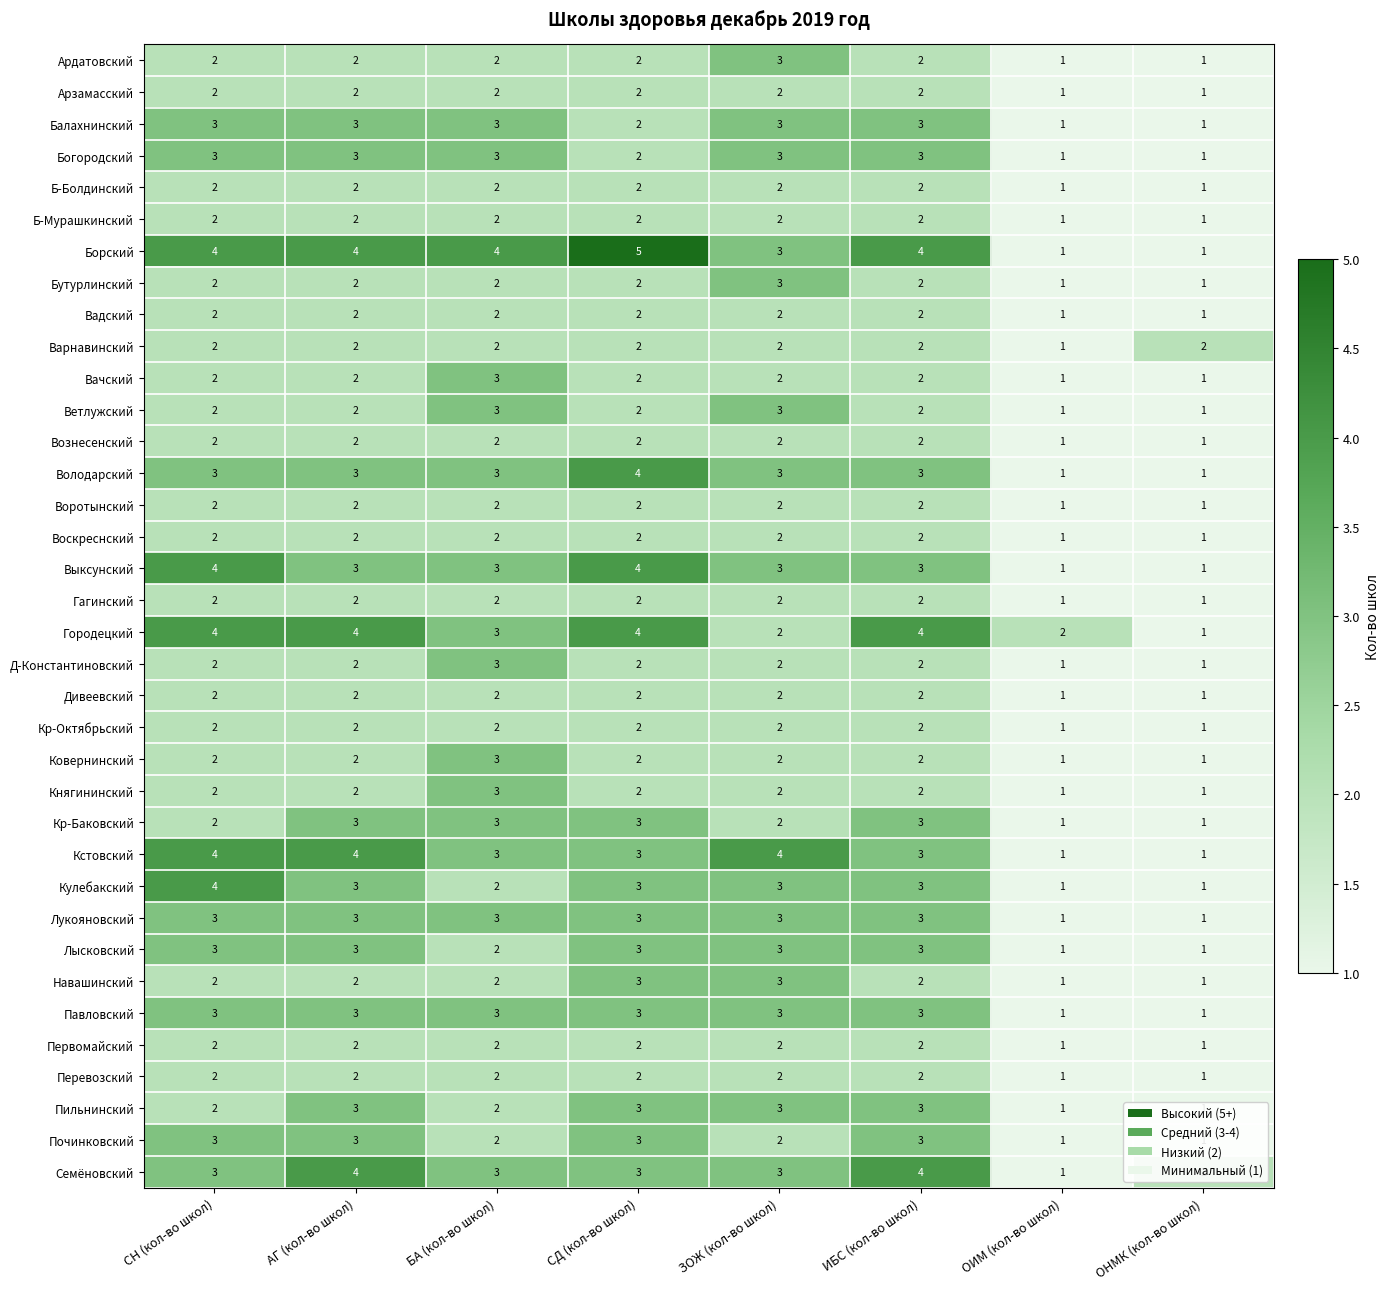

What is the difference between the maximum and second lowest values in the Кулебакский series?

3